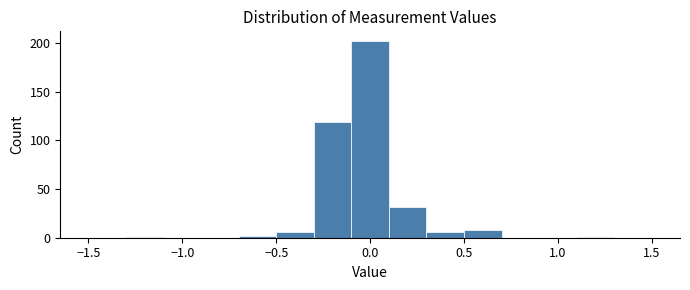

Reading left to right, list every bar in this chart as the range it spans on the x-axis followed by its height. The values are not printed on the chart, so give them approximately, as read against the axis.

-1.5 to -1.3: 0
-1.3 to -1.1: under 5
-1.1 to -0.9: 0
-0.9 to -0.7: 0
-0.7 to -0.5: under 5
-0.5 to -0.3: 5
-0.3 to -0.1: 120
-0.1 to 0.1: 200
0.1 to 0.3: 30
0.3 to 0.5: 5
0.5 to 0.7: 10
0.7 to 0.9: 0
0.9 to 1.1: 0
1.1 to 1.3: under 5
1.3 to 1.5: 0